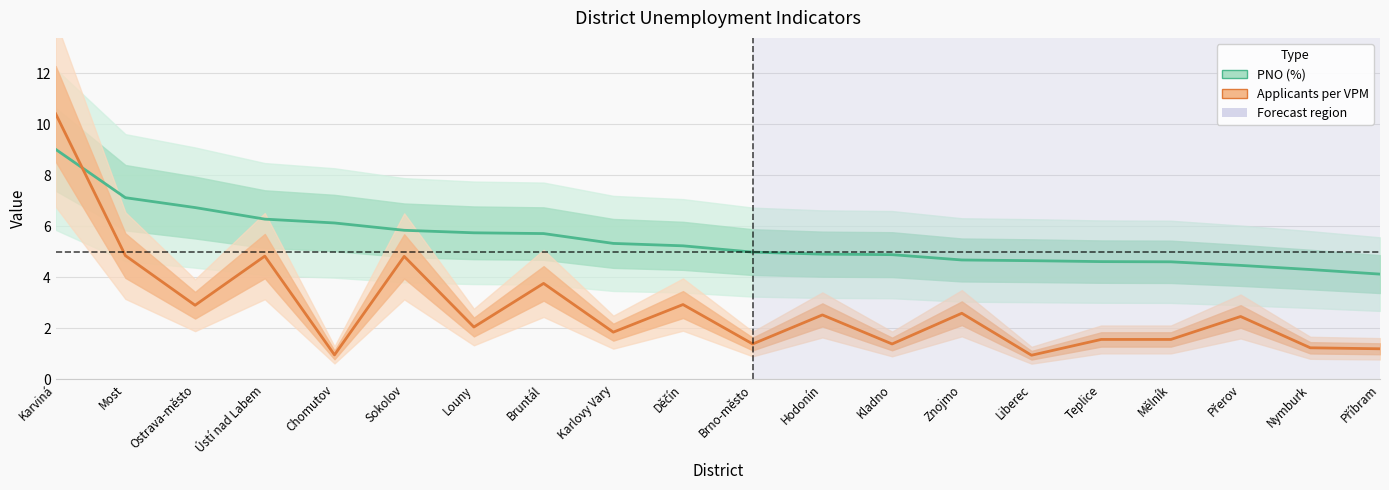

True or false: PNO (%) and Applicants per VPM intersect in this chart.

True